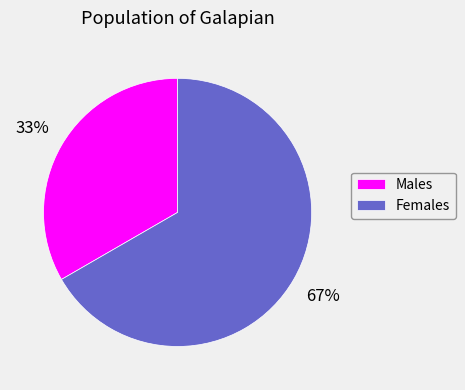

Count the number of slices in the pie.

2